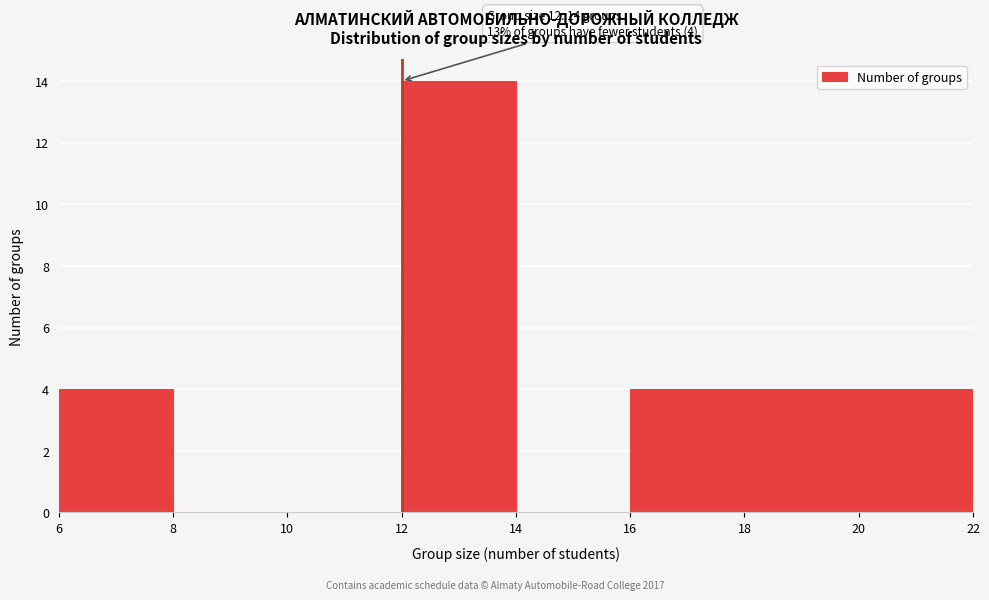

Over which range of the x-axis is the bar tallest?

12 to 14